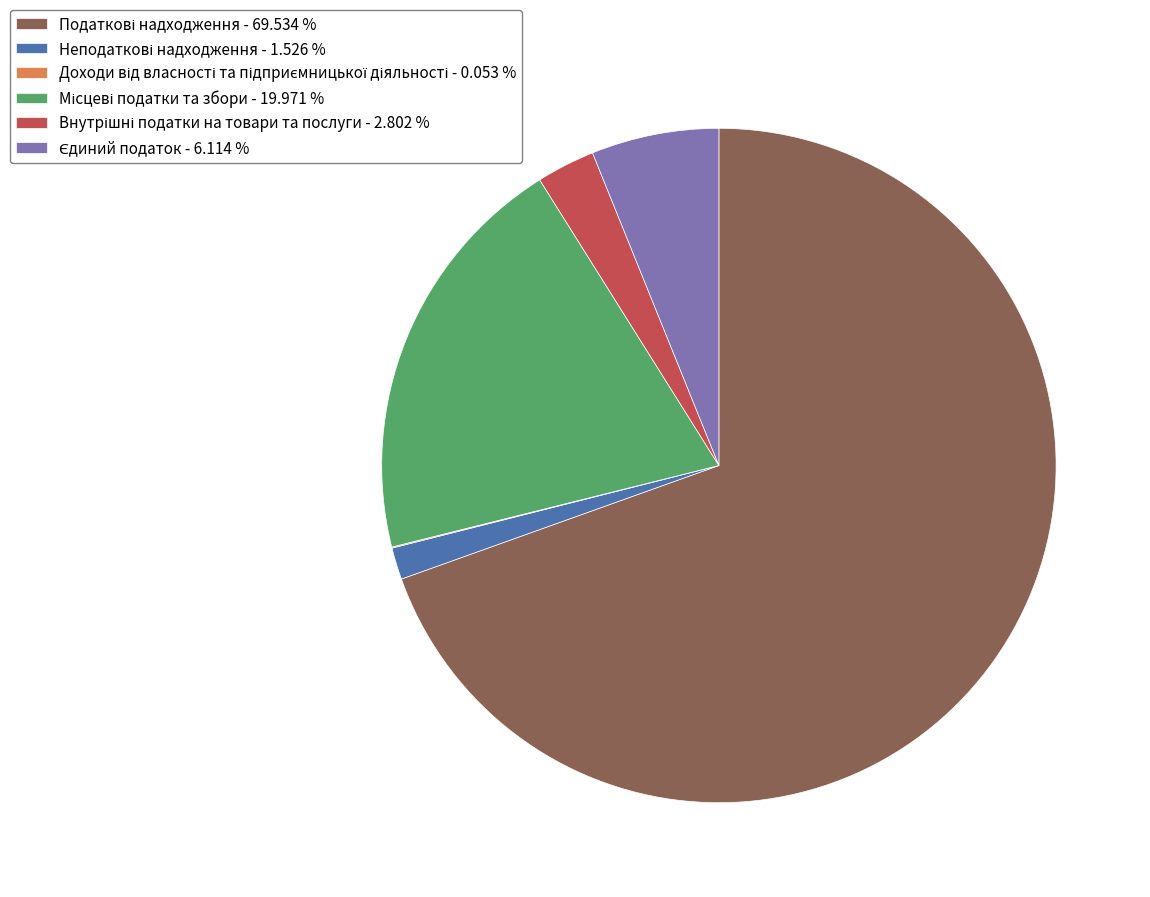

Is there any slice that represents more than half of the pie?

Yes